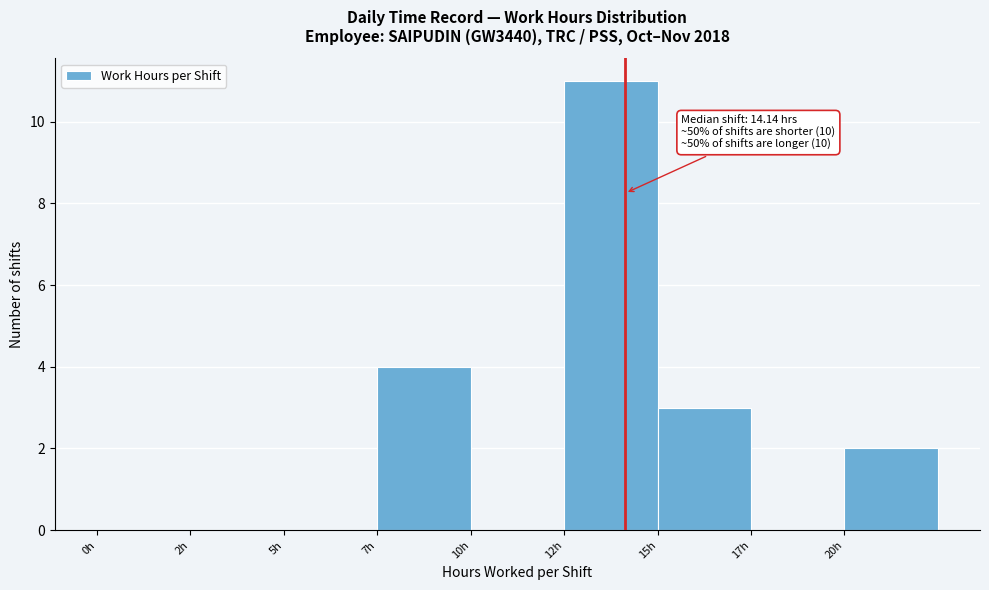

Reading right to left, extract all data points from this chart.

20h=2	17h=0	15h=3	12h=11	10h=0	7h=4	5h=0	2h=0	0h=0